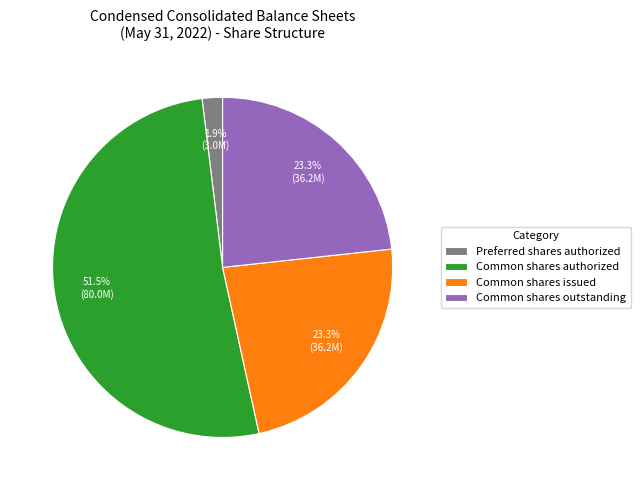

What portion of the pie excludes Common shares issued?

76.7%